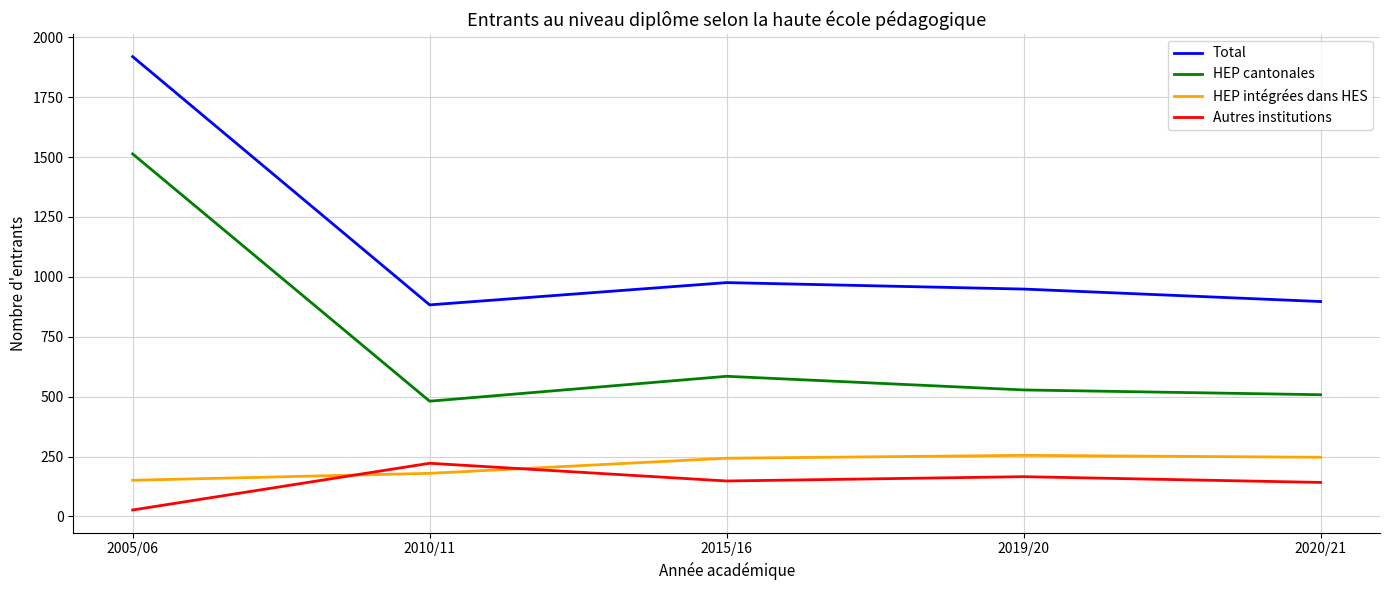

Rank the series at 2015/16 from highest to lowest value.

Total, HEP cantonales, HEP intégrées dans HES, Autres institutions